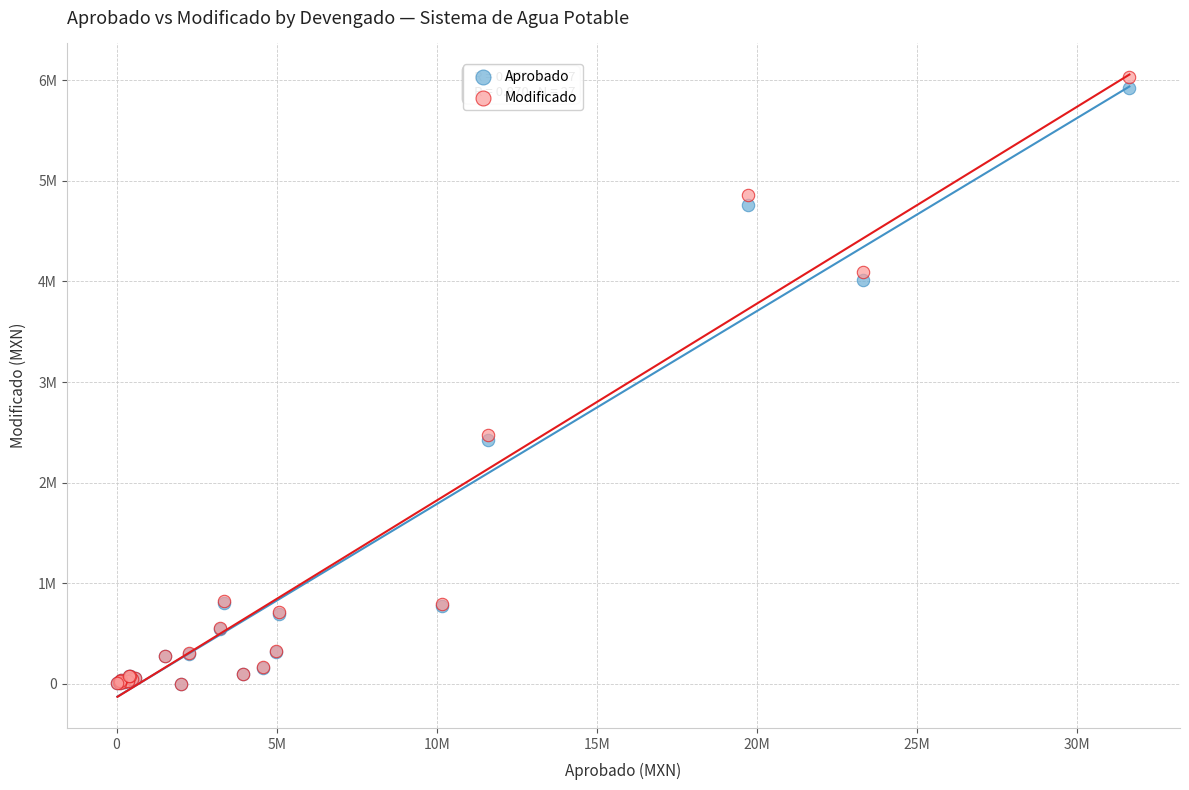

Which series reaches the maximum Y coordinate?

Modificado